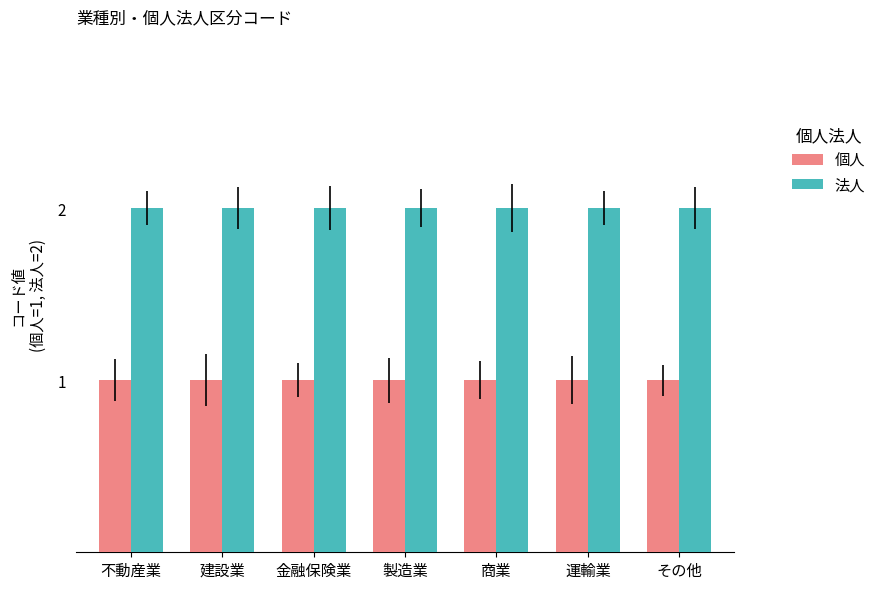

What is the total value across all series at その他?

3